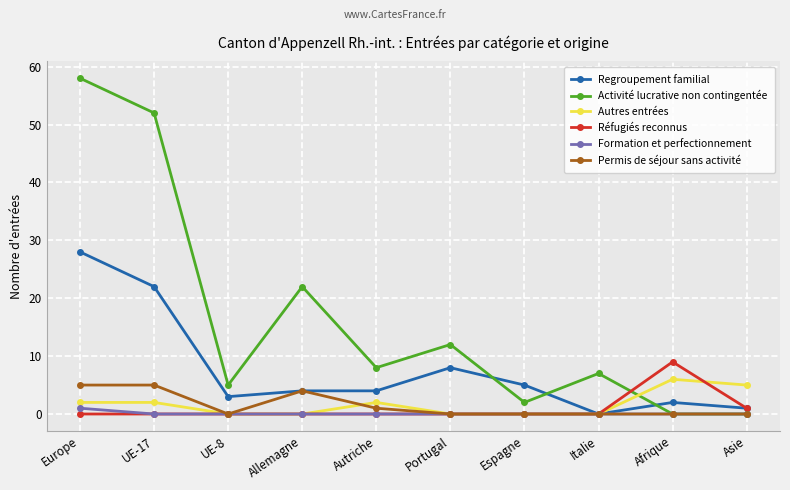

Reading right to left, what are all the values shown in this chart?

Regroupement familial: 1	2	0	5	8	4	4	3	22	28
Activité lucrative non contingentée: 0	0	7	2	12	8	22	5	52	58
Autres entrées: 5	6	0	0	0	2	0	0	2	2
Réfugiés reconnus: 1	9	0	0	0	0	0	0	0	0
Formation et perfectionnement: 0	0	0	0	0	0	0	0	0	1
Permis de séjour sans activité: 0	0	0	0	0	1	4	0	5	5